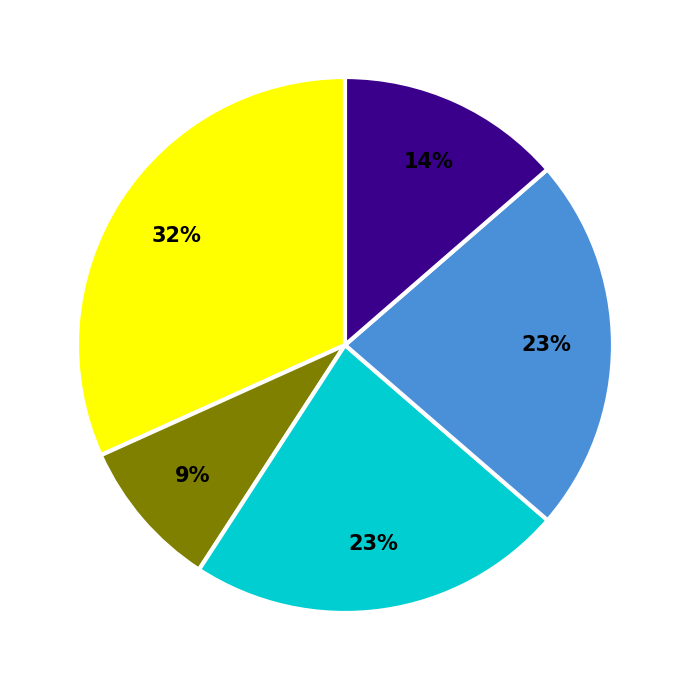

Is there any slice that represents more than half of the pie?

No